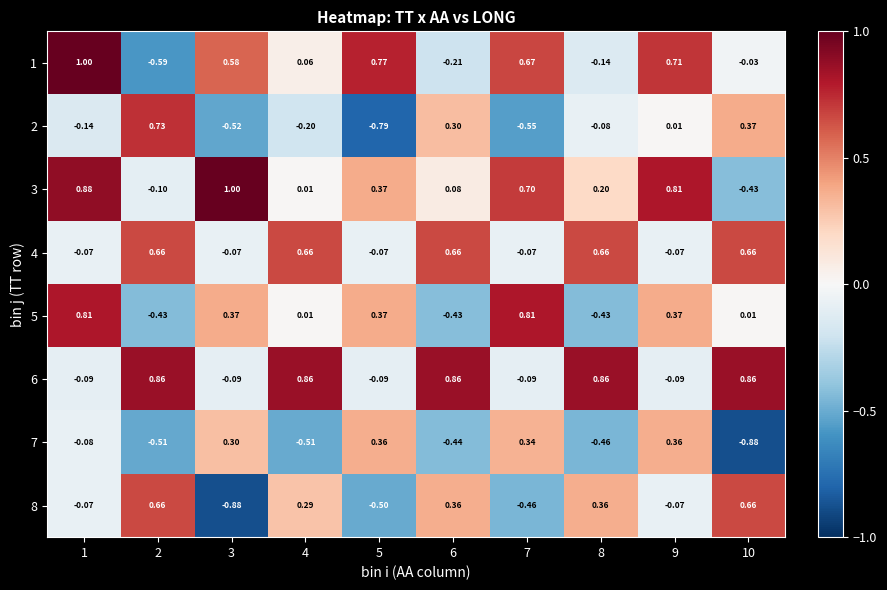

Between 5 and 7, which series saw the biggest shift?

5